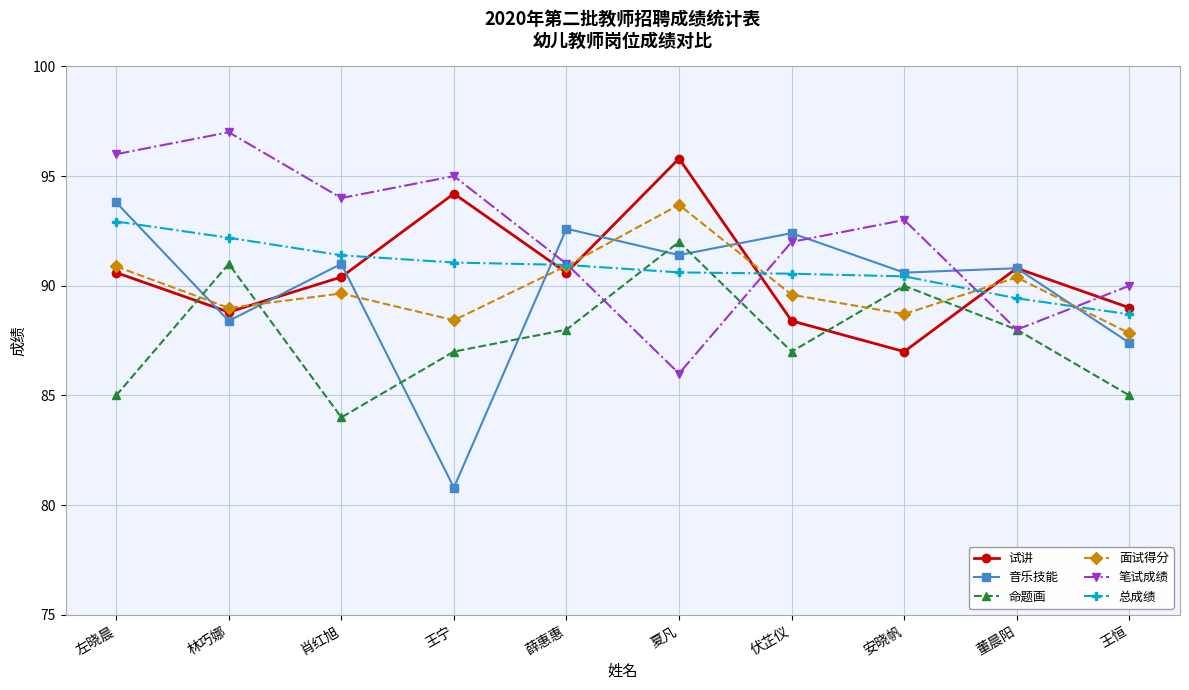

True or false: 面试得分 and 笔试成绩 intersect in this chart.

True